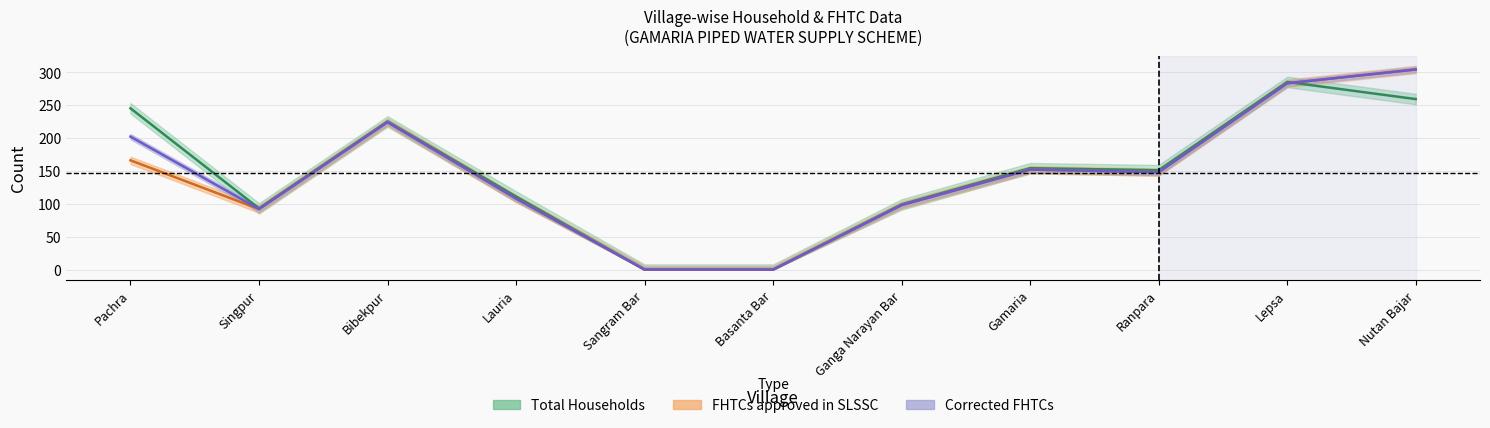

List the series in order of their peak value, lowest first.

Total Households, FHTCs approved in SLSSC, Corrected FHTCs